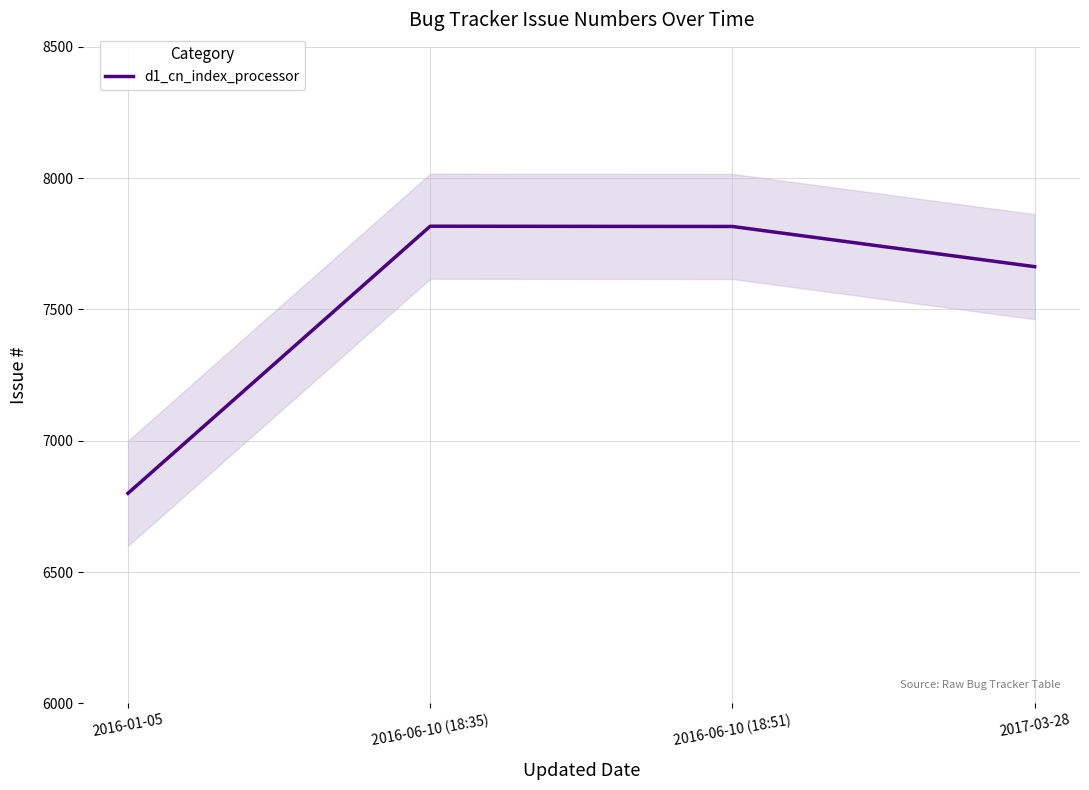

What is the difference between the second highest and second lowest values?

153